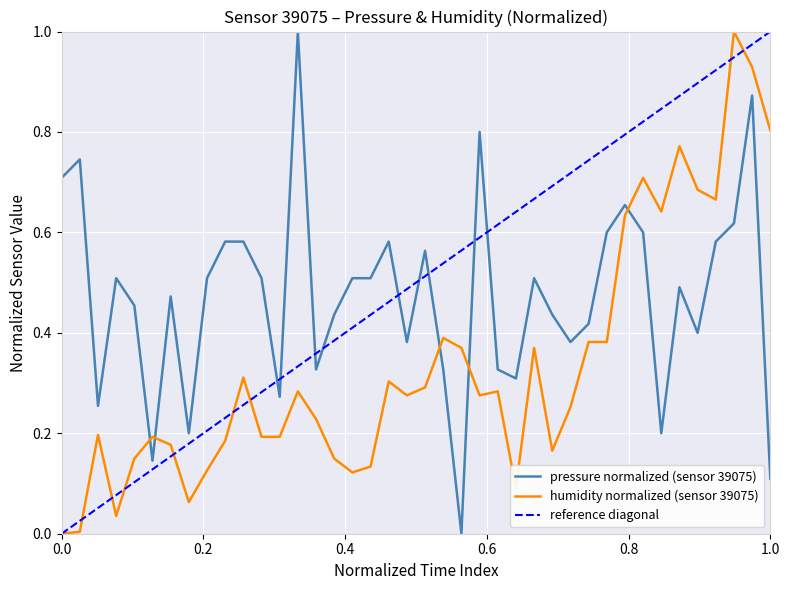

Count the pressure values in the range 0 to 1.

40